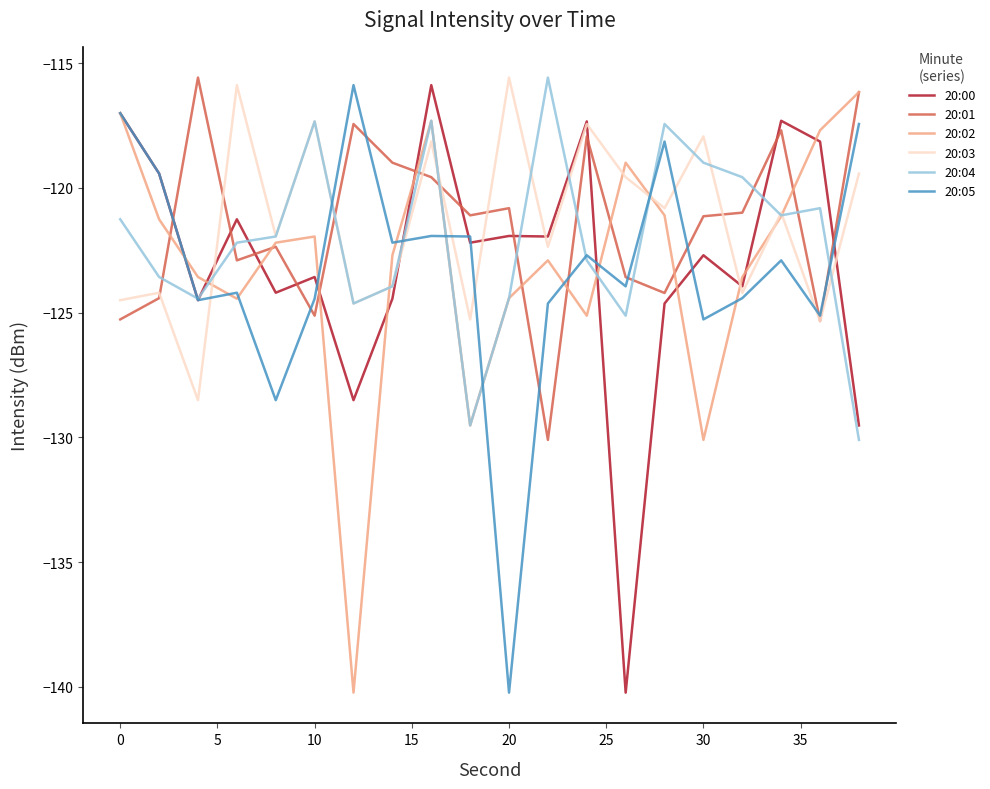

What is the lowest value of the 20:00 series?

-140.2